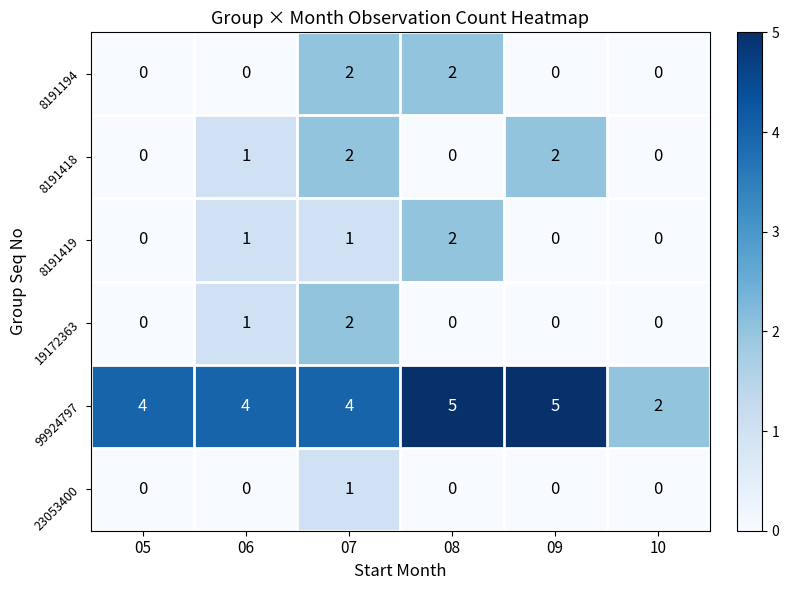

How many 23053400 values are between 0 and 1?

6